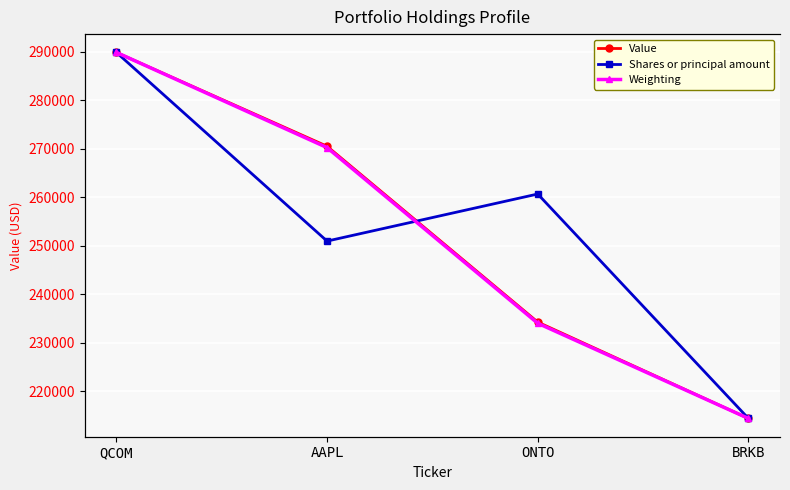

How many lines are shown in the chart?

3